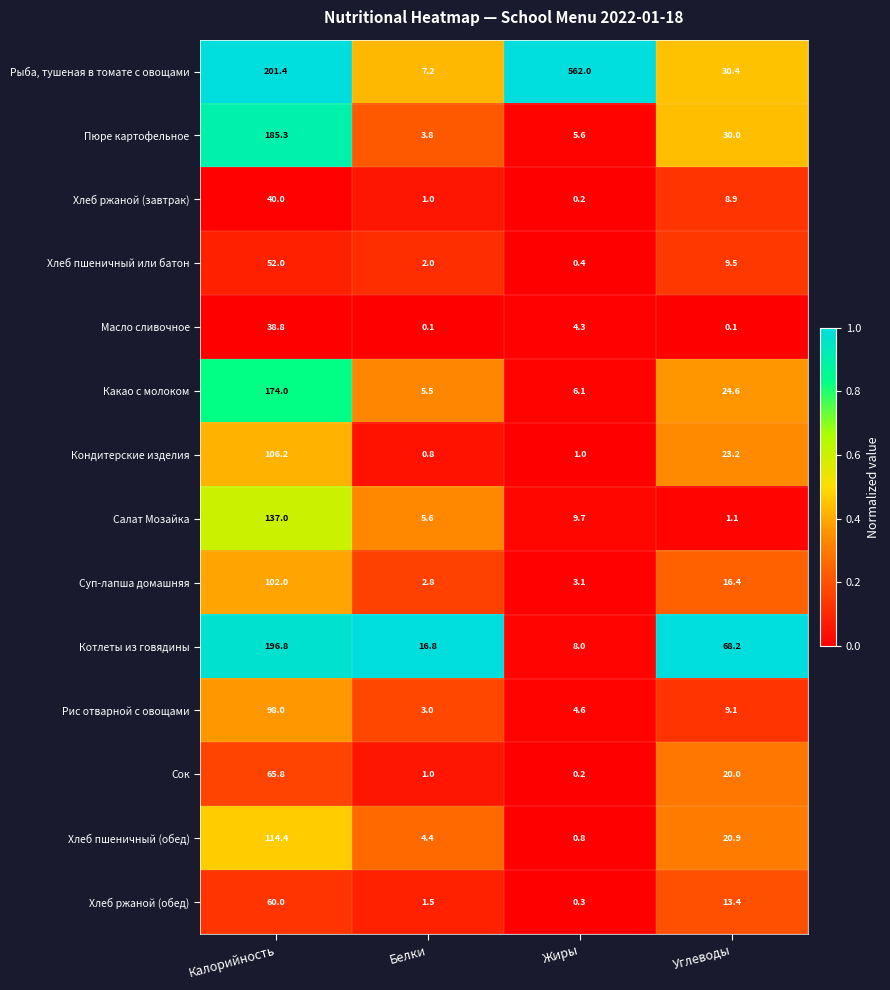

Rank the series at Углеводы from highest to lowest value.

Котлеты из говядины, Рыба, тушеная в томате с овощами, Пюре картофельное, Какао с молоком, Кондитерские изделия, Хлеб пшеничный (обед), Сок, Суп-лапша домашняя, Хлеб ржаной (обед), Хлеб пшеничный или батон, Рис отварной с овощами, Хлеб ржаной (завтрак), Салат Мозайка, Масло сливочное